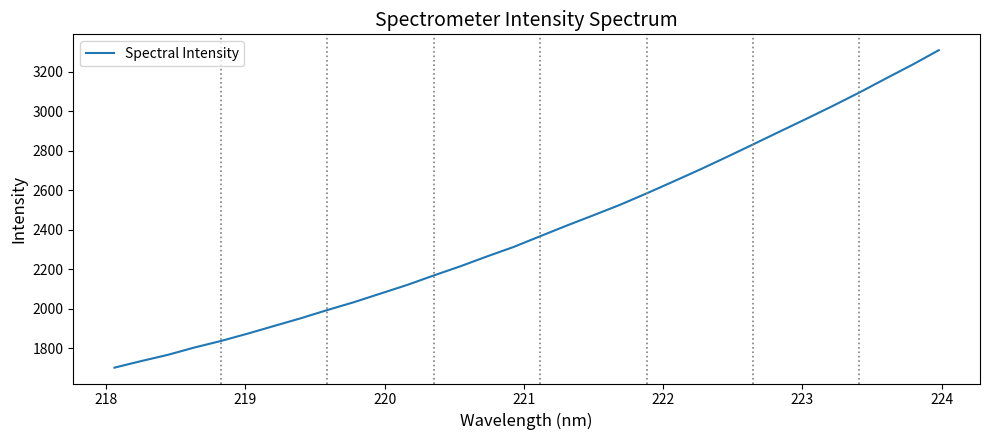

How many lines are shown in the chart?

1